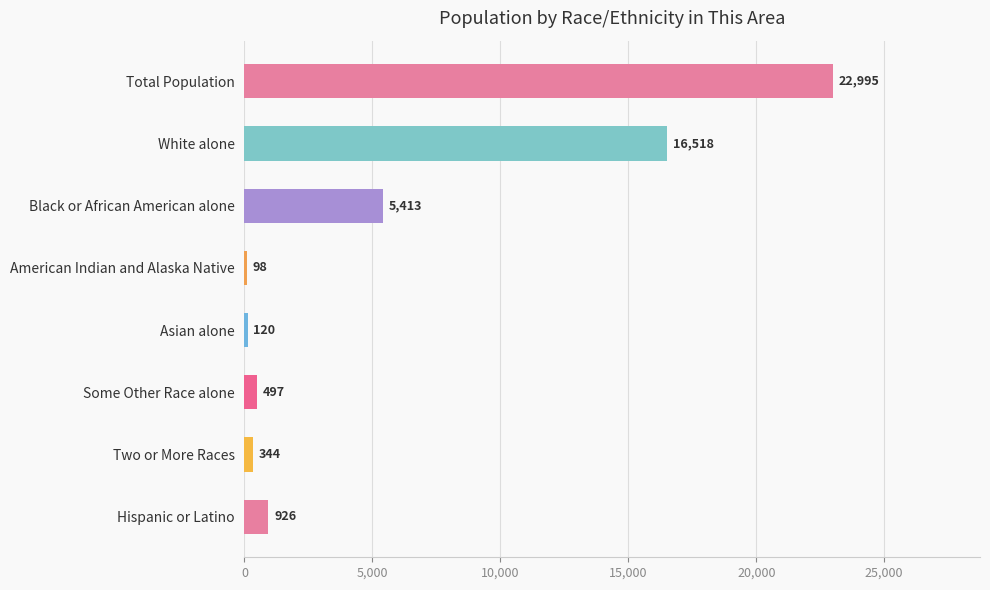

Reading top to bottom, transcribe all the data shown in this chart.

22995	16518	5413	98	120	497	344	926